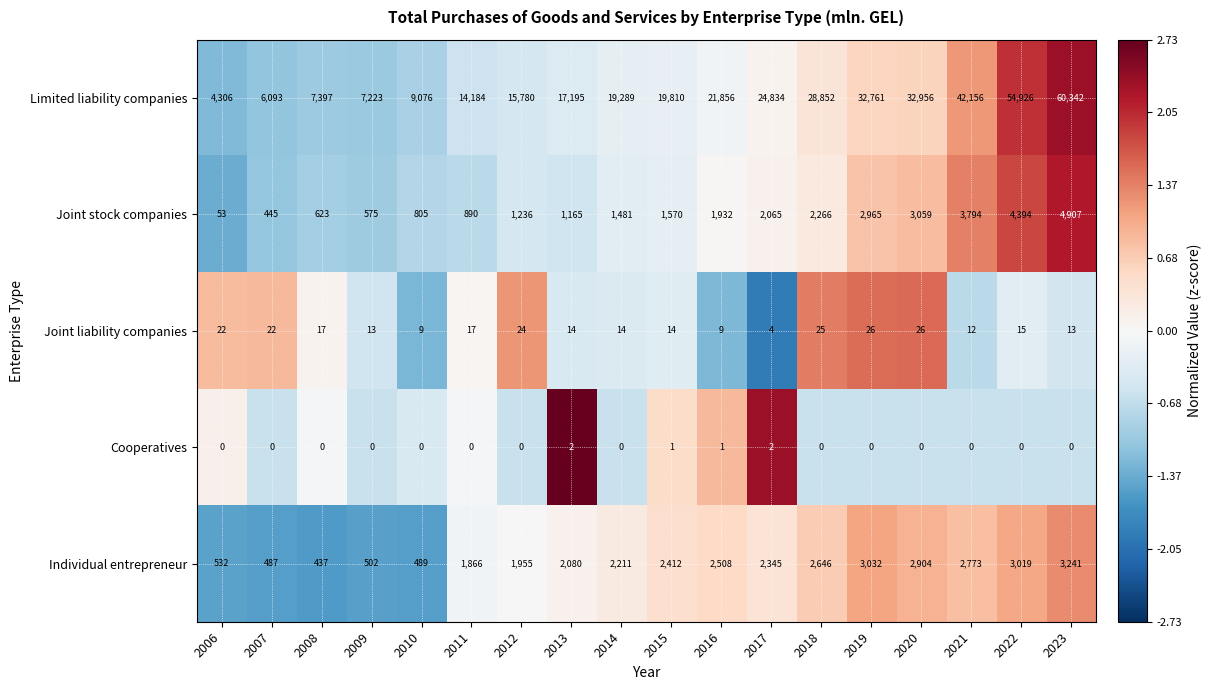

Where is Joint stock companies nearest to the value 2480?

2018